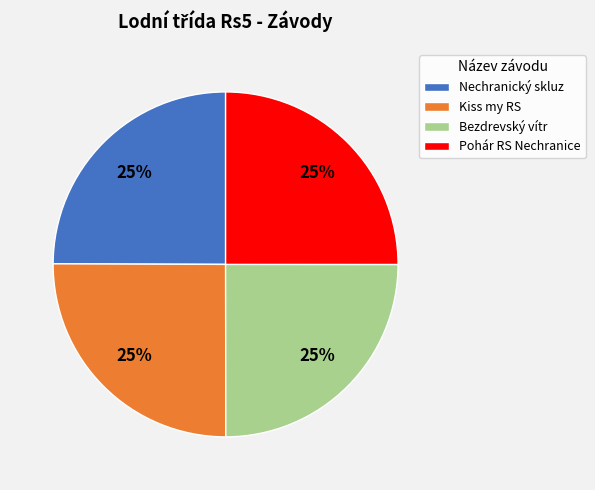

To the nearest percent, what is the combined percentage of Kiss my RS and Nechranický skluz?

50%